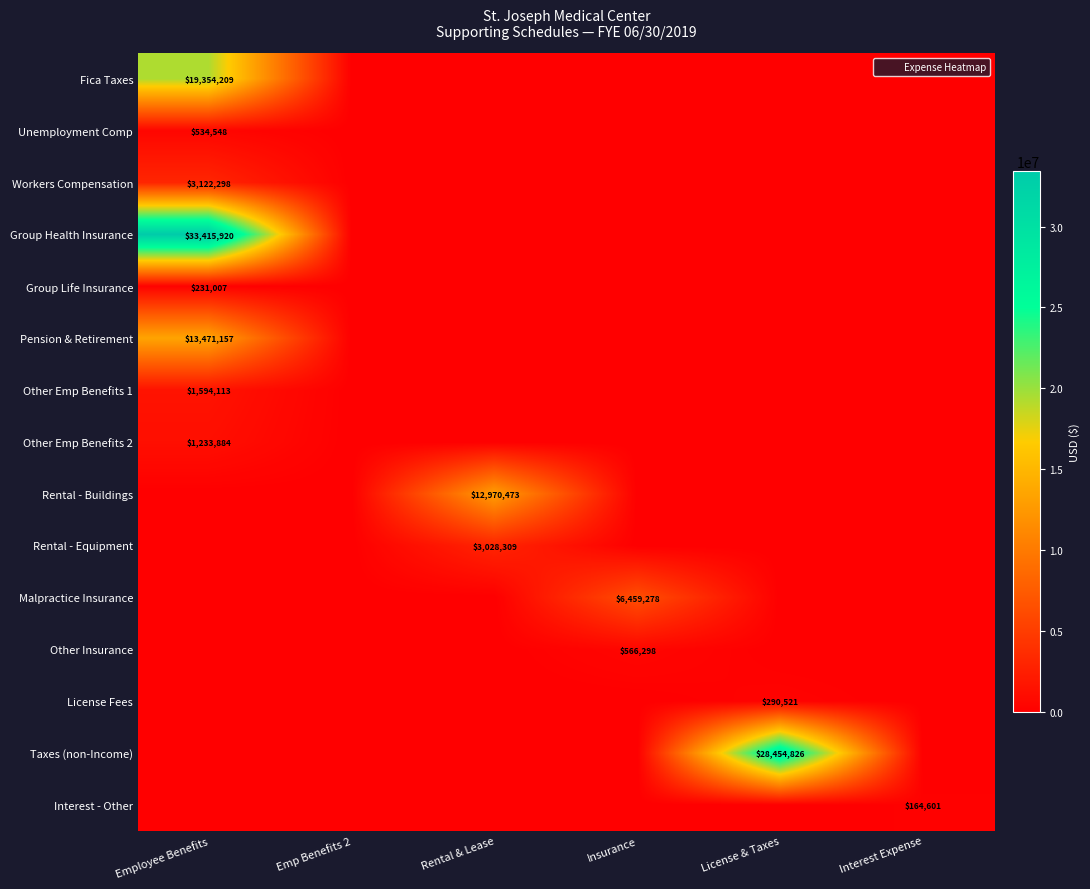

What is the difference between the maximum and minimum values in the Unemployment Comp series?

534547.7